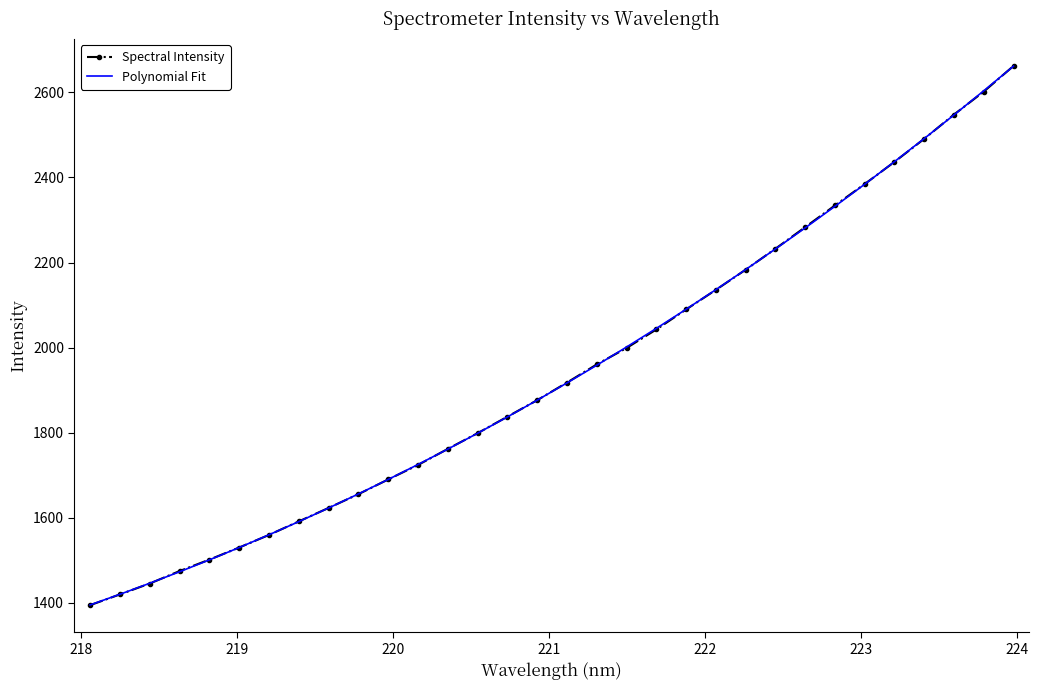

What is the difference between the second highest and second lowest values in the Spectral Intensity series?

1181.5